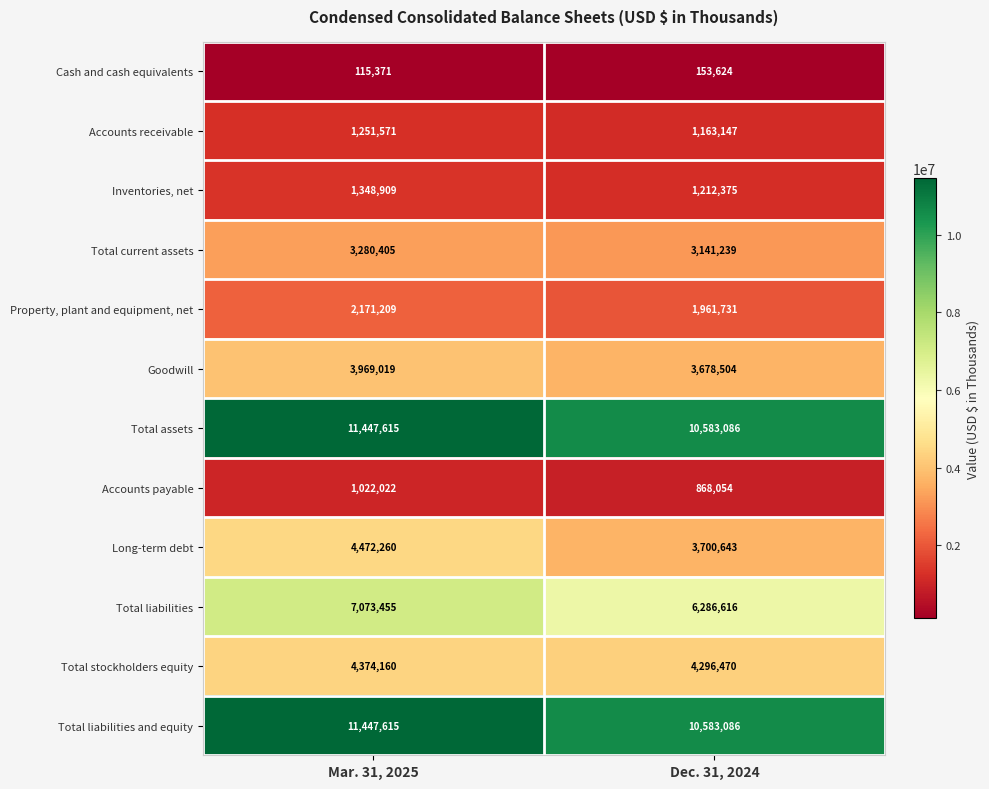

Rank the categories by Total assets value from lowest to highest.

Dec. 31, 2024, Mar. 31, 2025